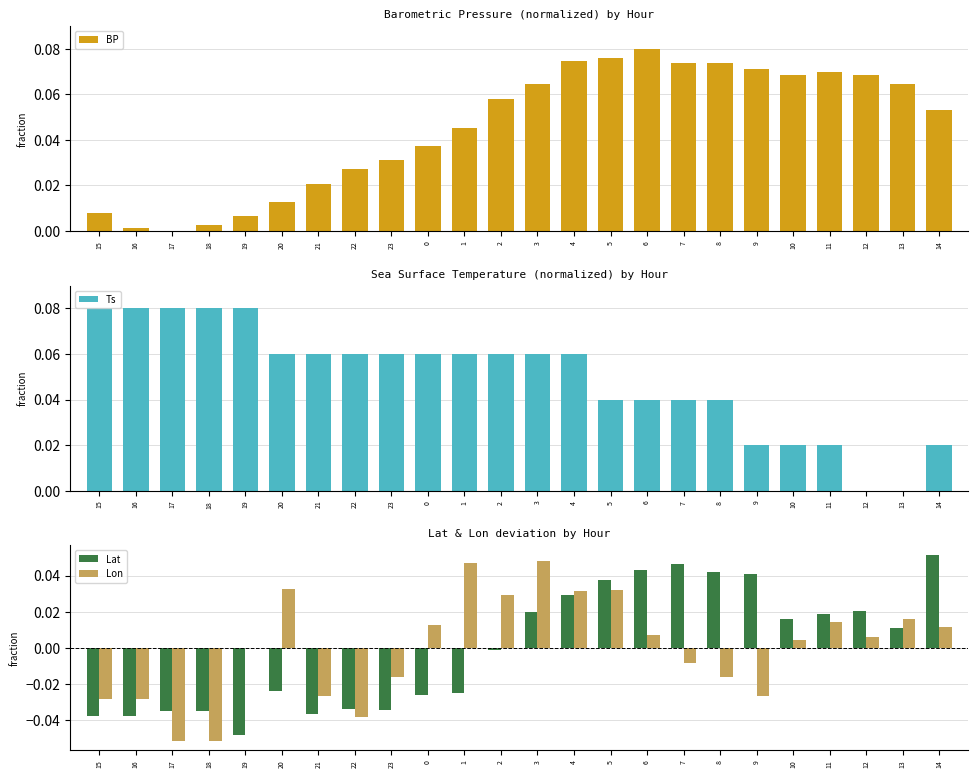

List the series in order of their peak value, lowest first.

Lon, Lat, BP, Ts